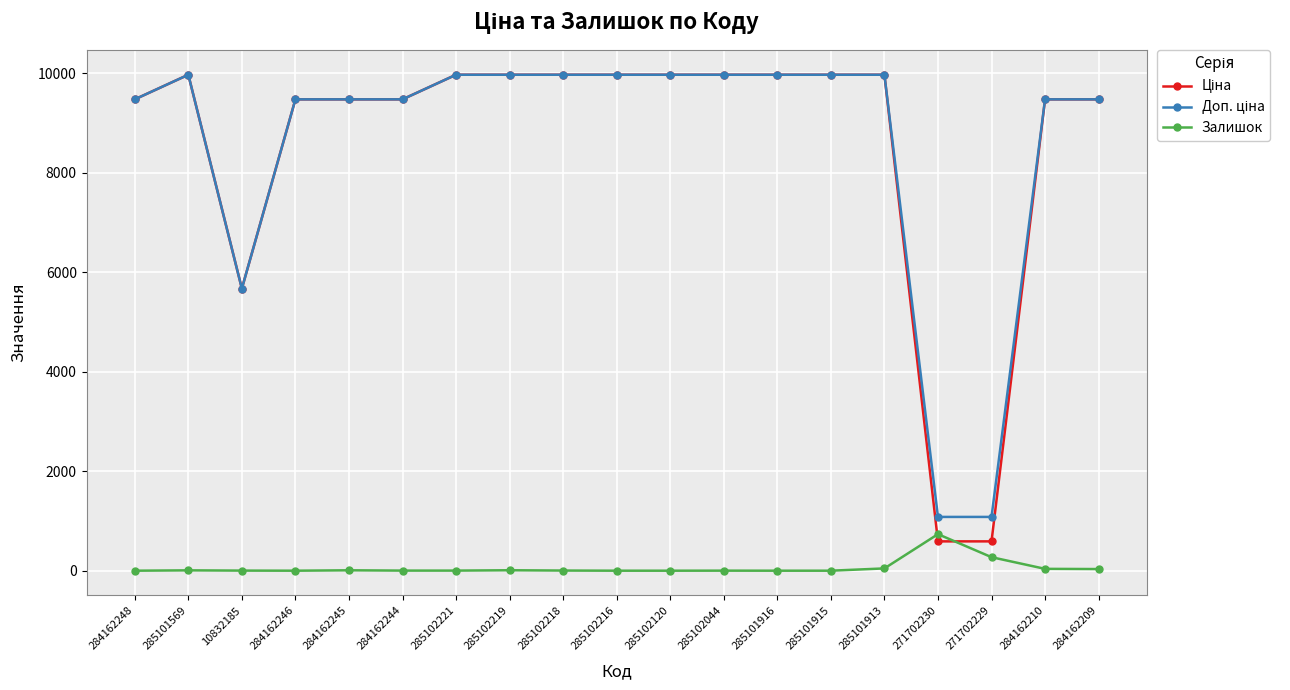

What is the spread (max minus min) of values at 285101915?

9975.0